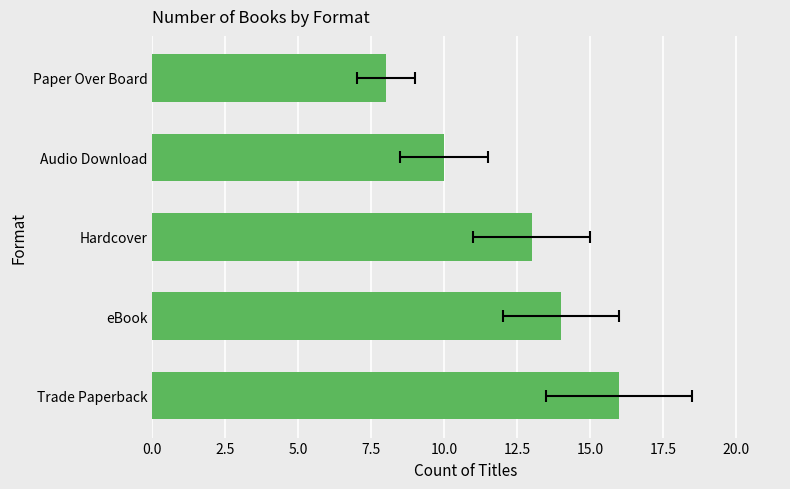

Reading left to right, extract all data points from this chart.

16	14	13	10	8